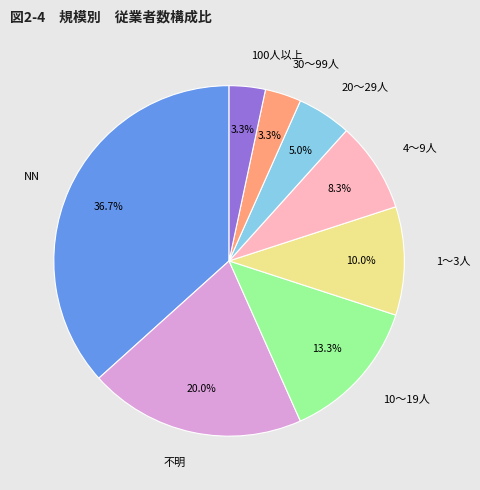

Is there any slice that represents more than half of the pie?

No